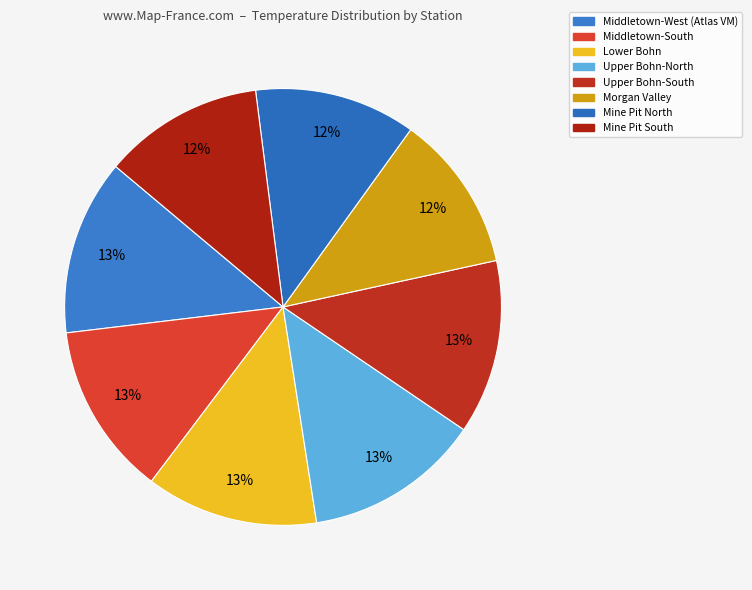

Combined, do Upper Bohn-North and Middletown-West (Atlas VM) account for over 50%?

No